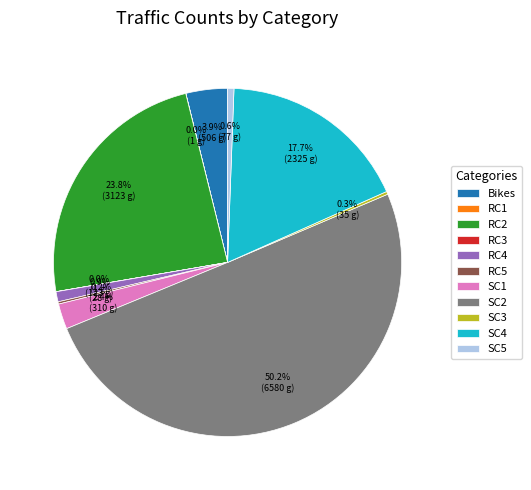

Which slice is the largest?

SC2